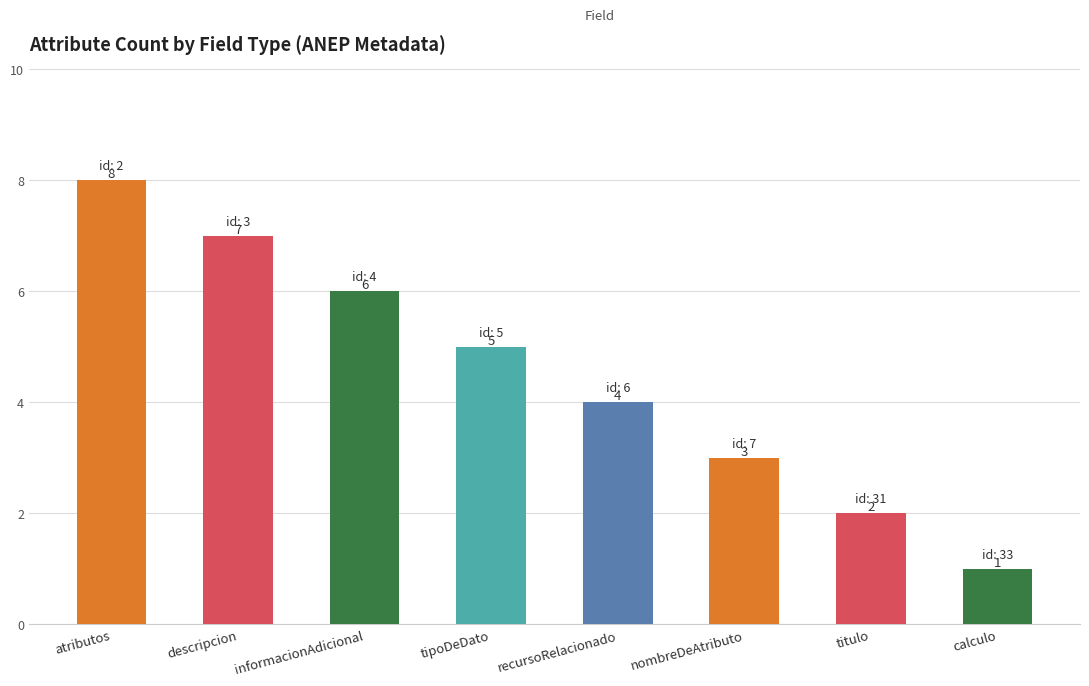

True or false: the data shows 4 at titulo.

False